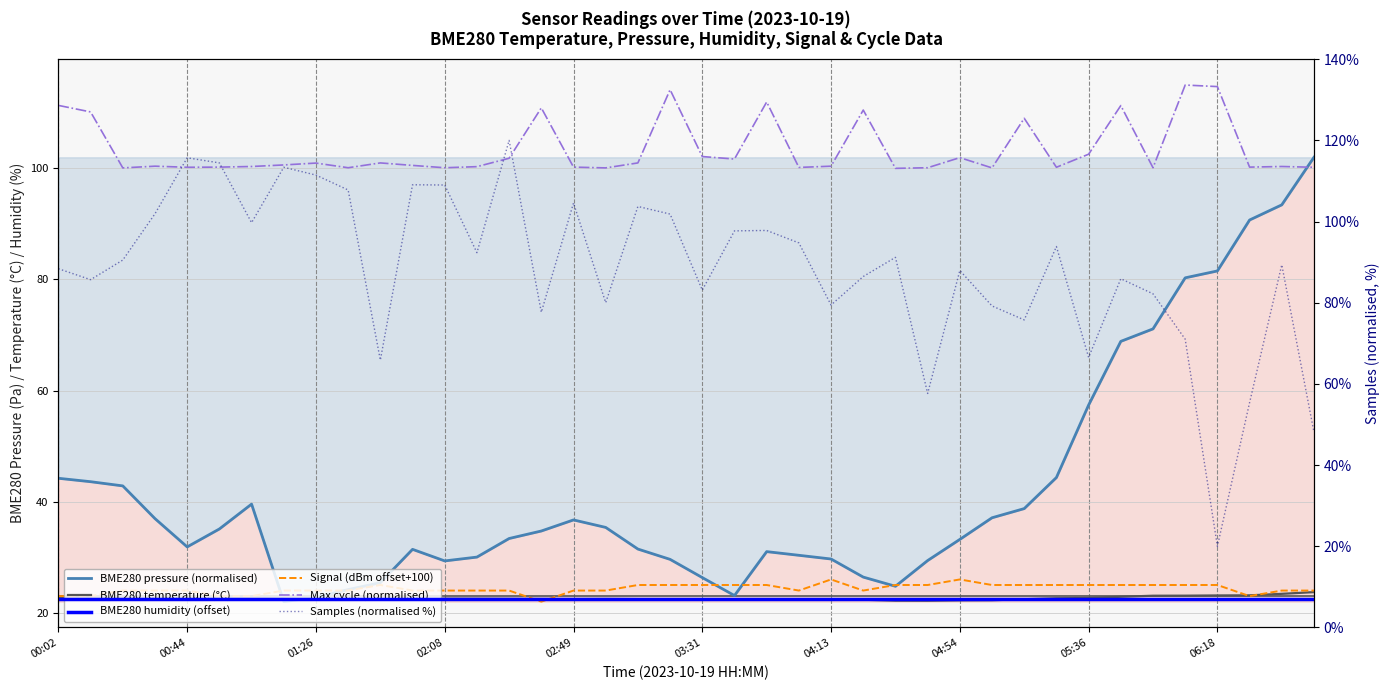

Which series changed the most between 00:44 and 39?

BME280 pressure (normalised)